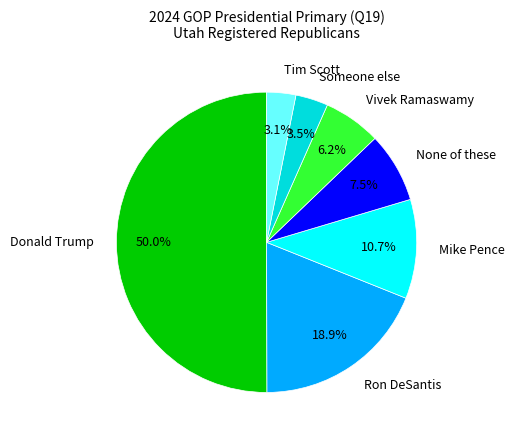

Which category has the biggest portion of the pie?

Donald Trump